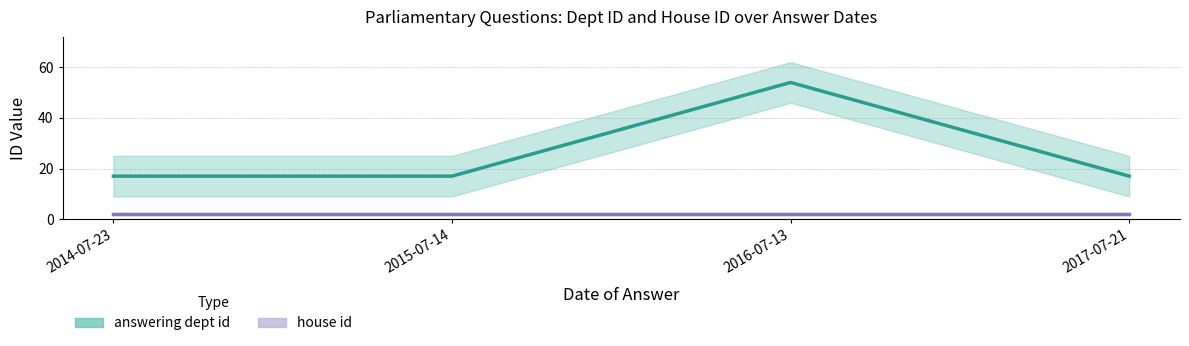

What is the label of the 3rd point from the left?

2016-07-13